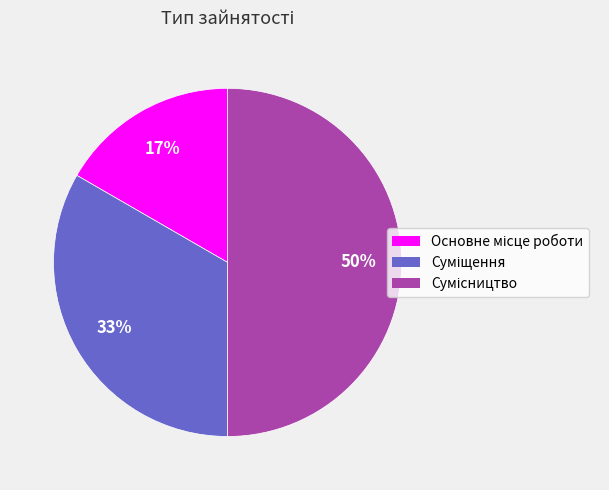

To the nearest percent, what is the difference between the largest and smallest slice percentages?

33%